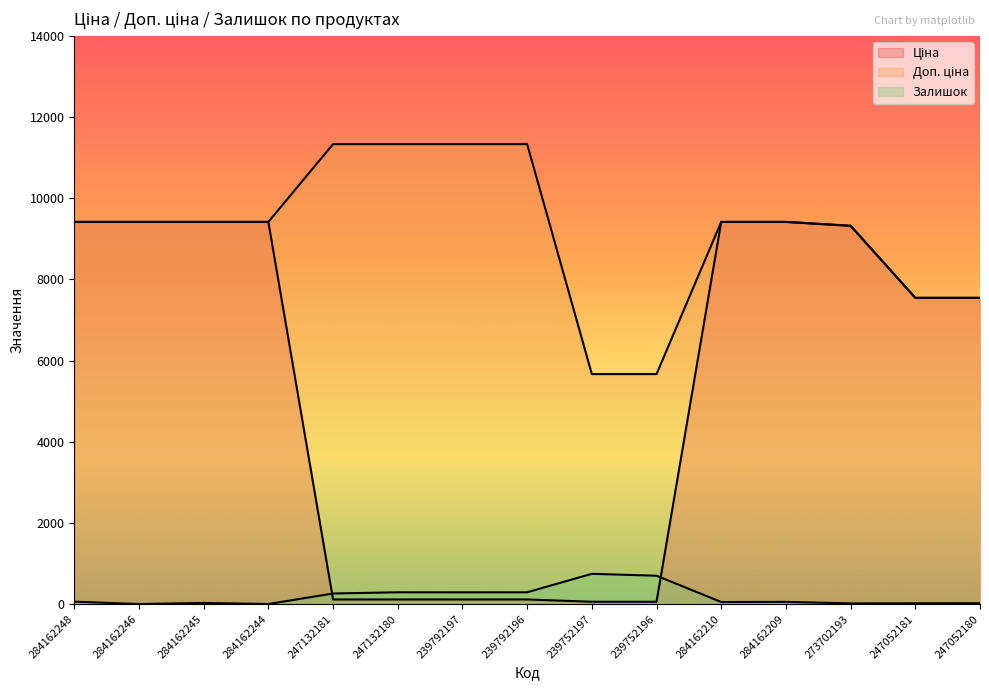

How many data points does each series have?

15